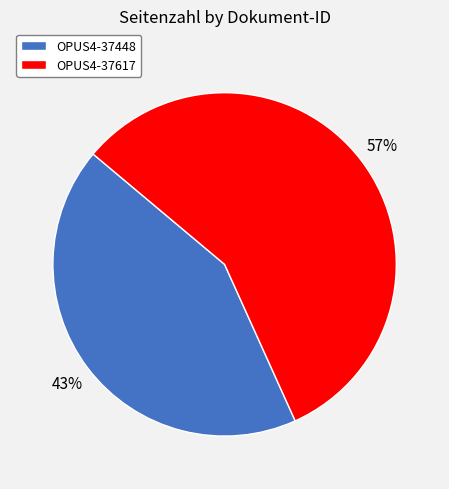

To the nearest percent, what is the difference between the largest and smallest slice percentages?

14%